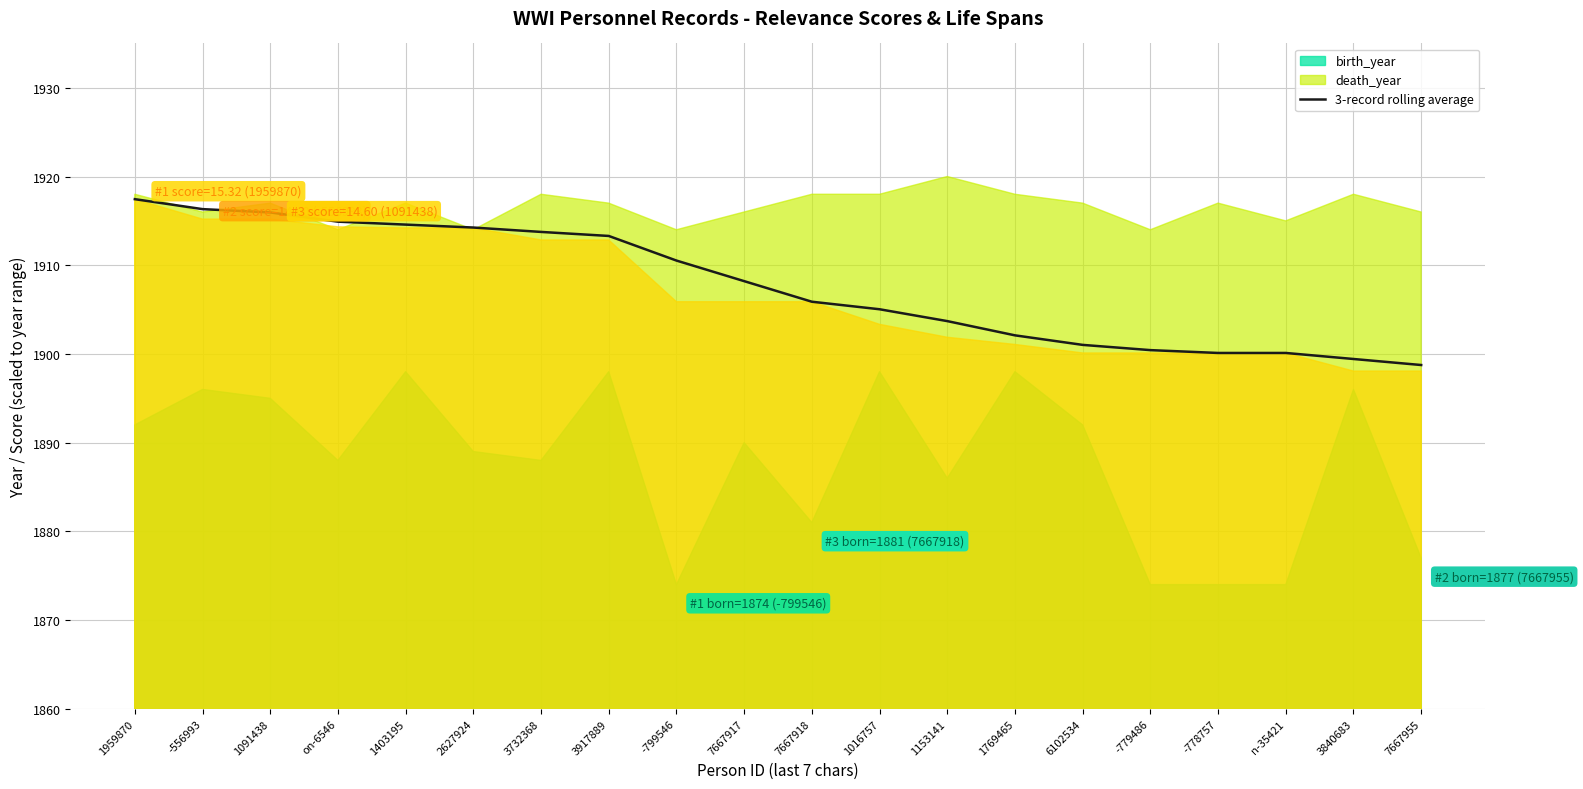

What is the label of the 20th point from the left?

7667955